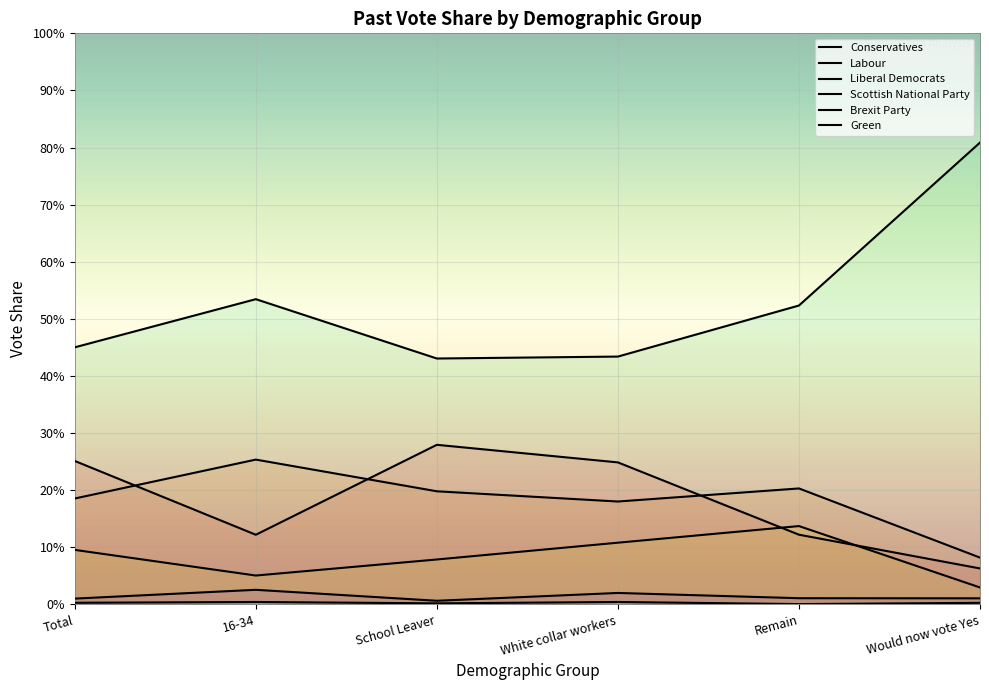

At which category does Labour reach its first local peak?

16-34